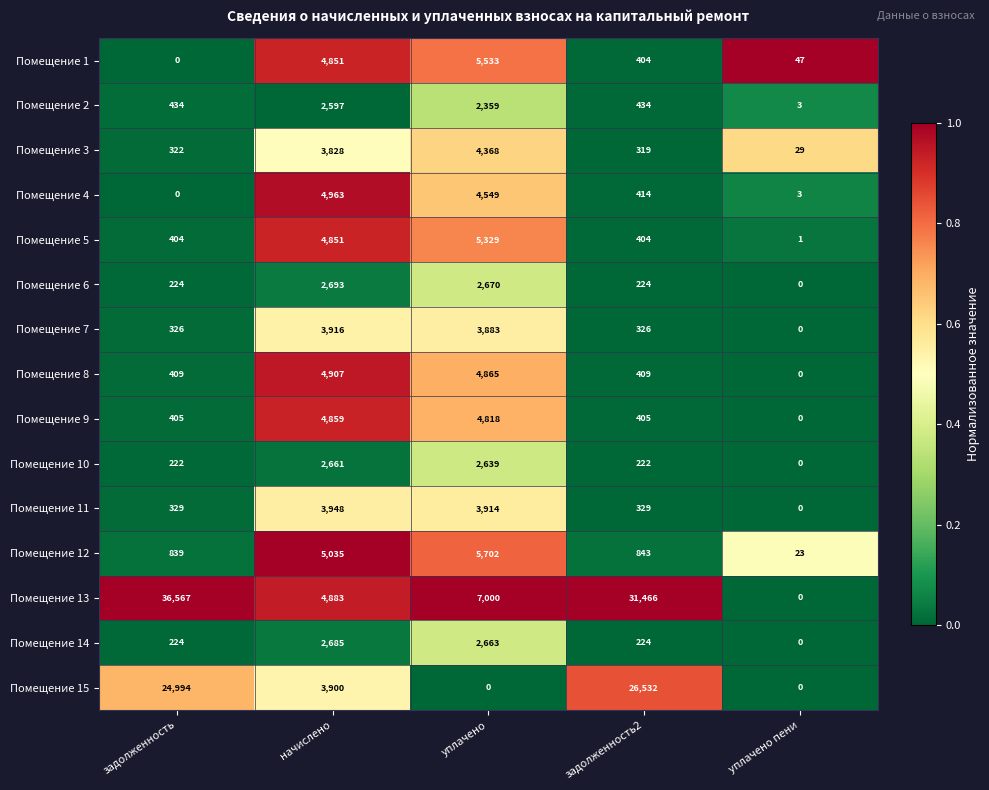

What is the average value of the Помещение 12 series?

2488